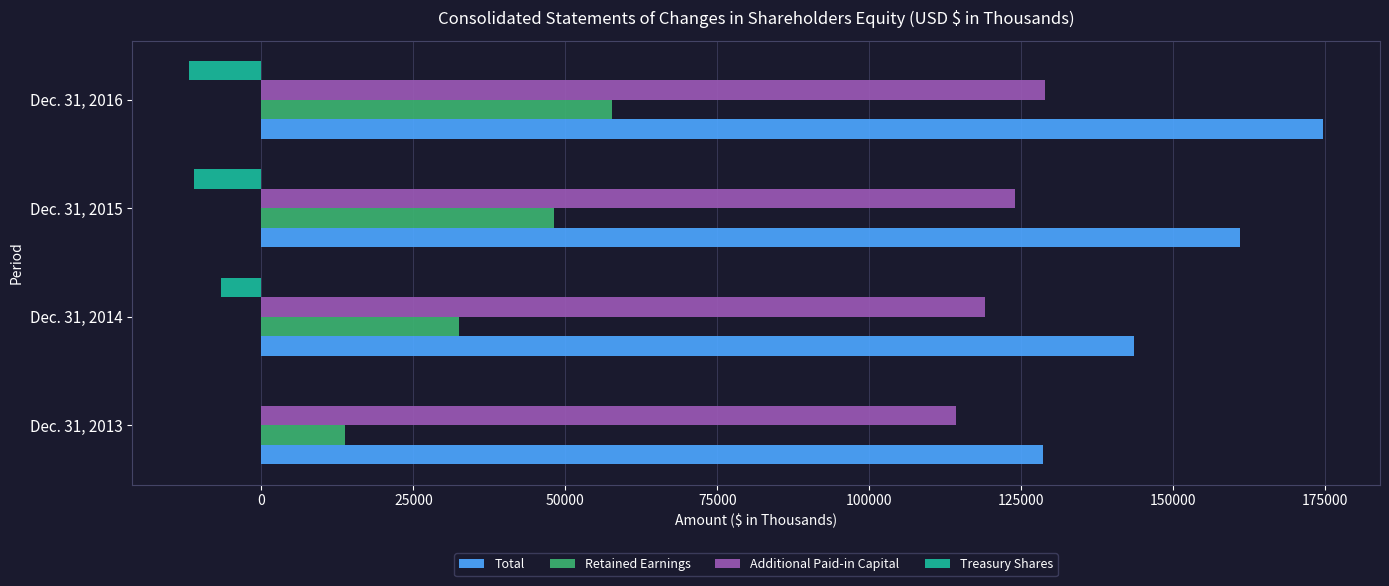

Is the value of Additional Paid-in Capital at Dec. 31, 2015 greater than the value of Treasury Shares at Dec. 31, 2013?

Yes